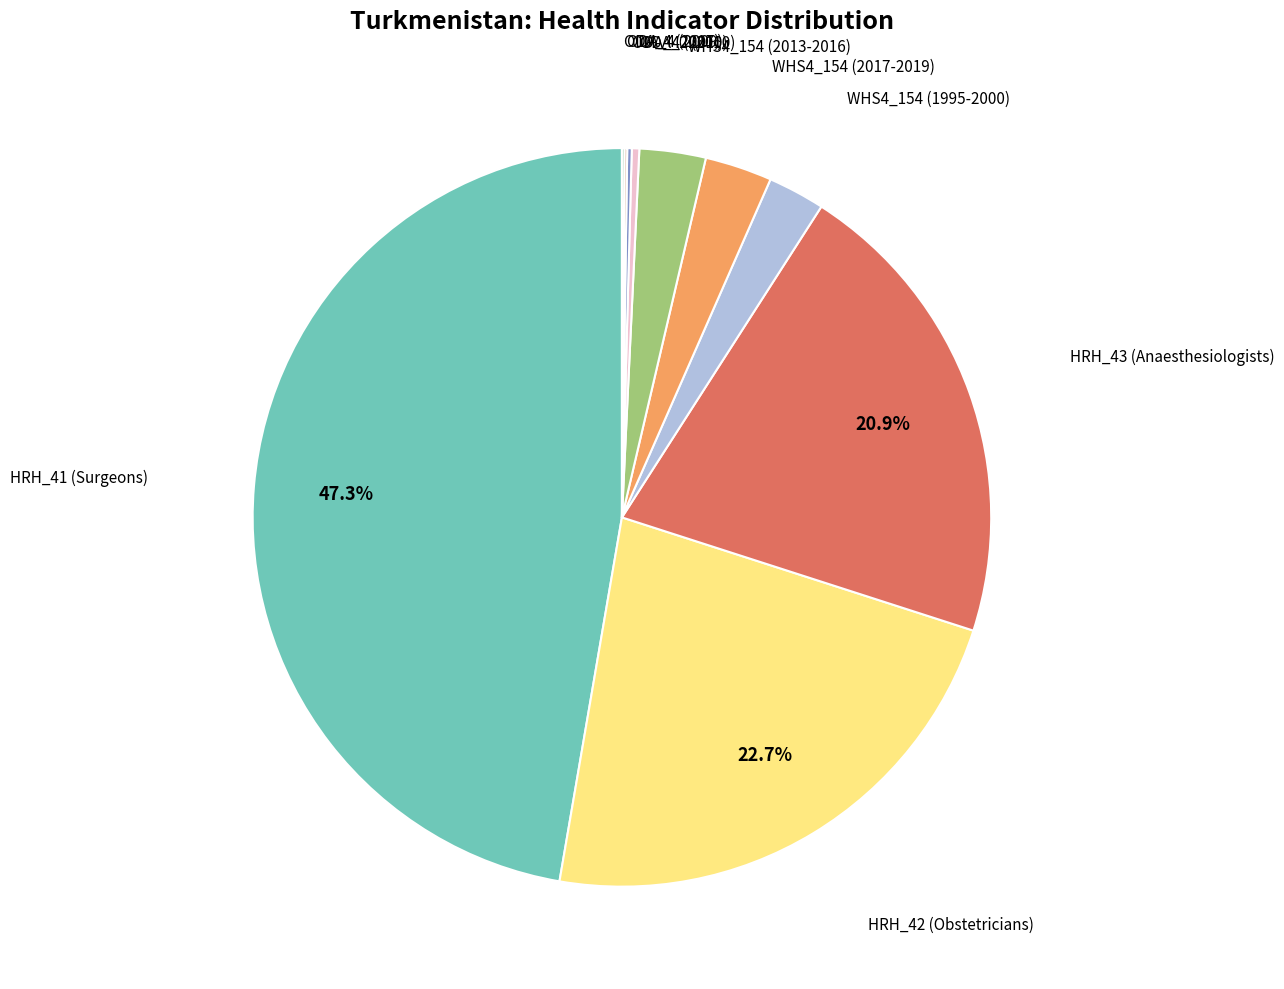

Does any single category account for the majority?

No